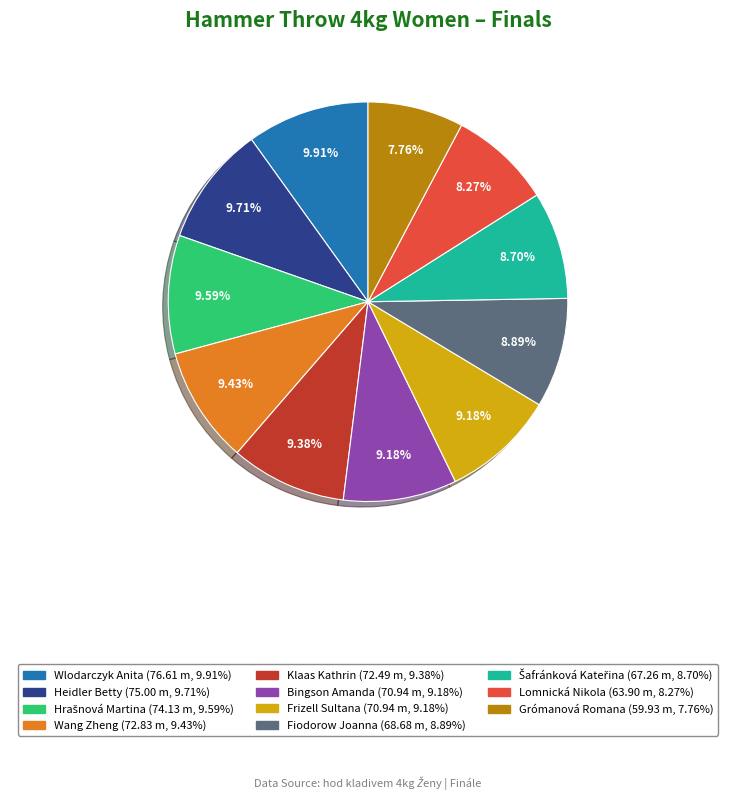

What is the smallest slice in the pie chart?

Grómanová Romana